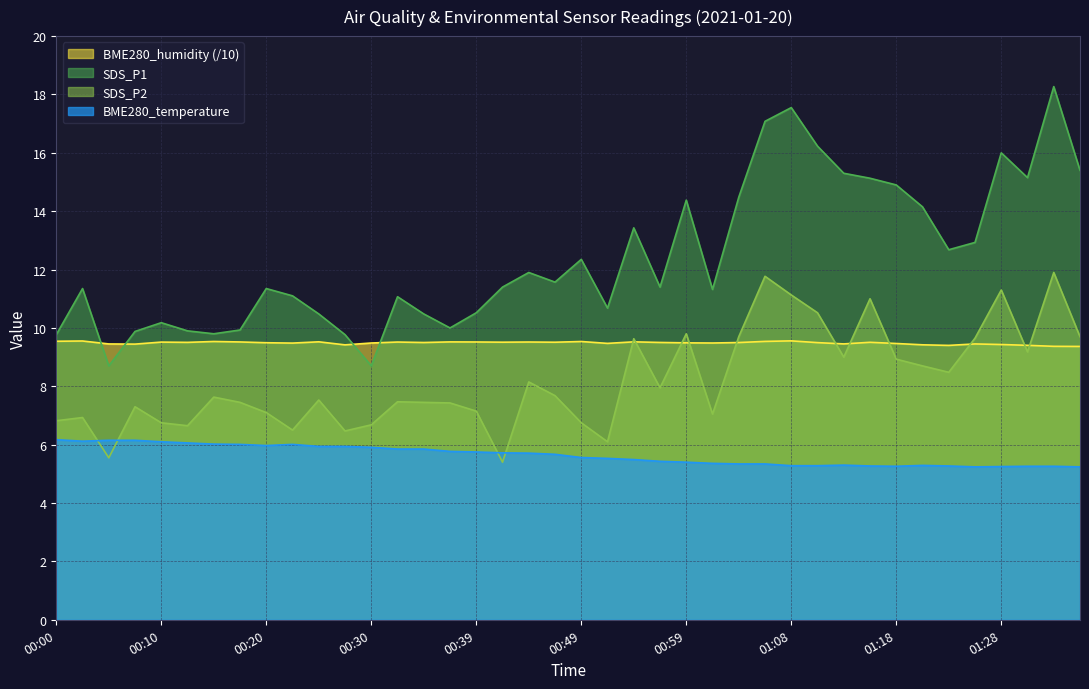

What is the total value across all series at 01:04?

39.0